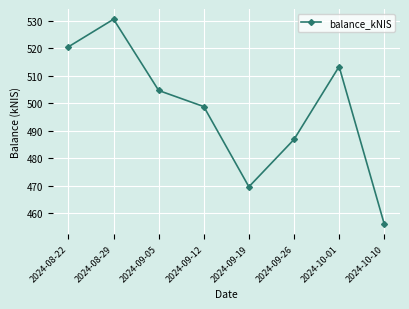

Read the value at 2024-08-29.

530.5